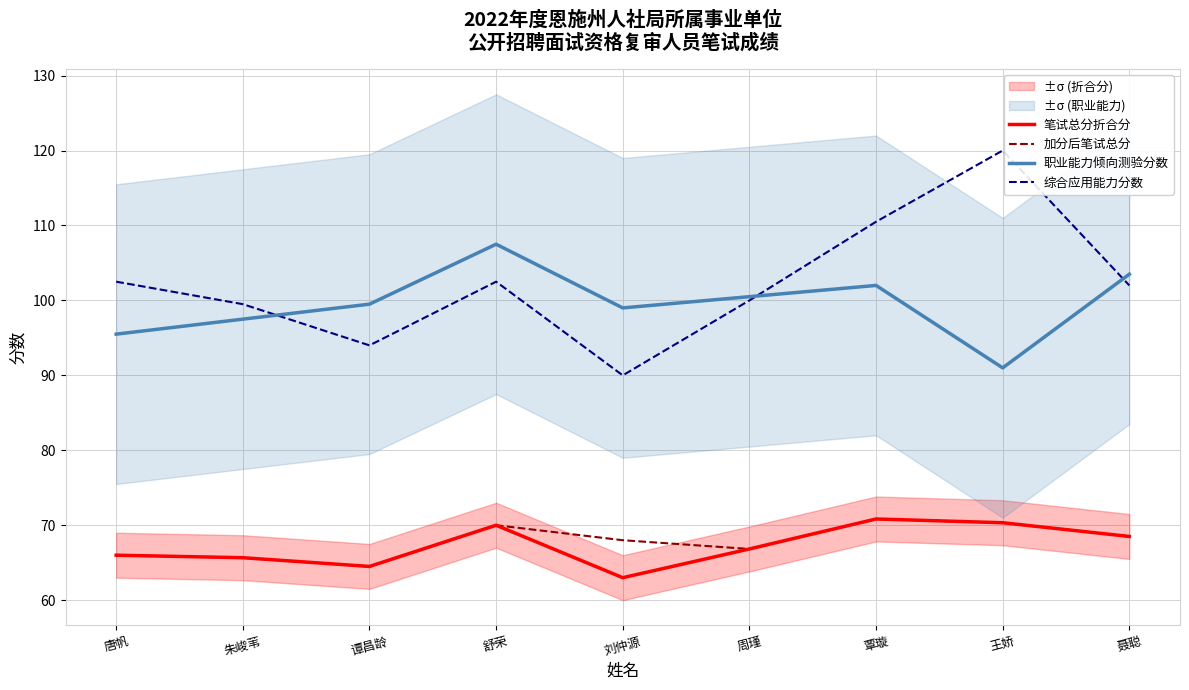

Where does the 笔试总分折合分 series first go above 66?

舒荣